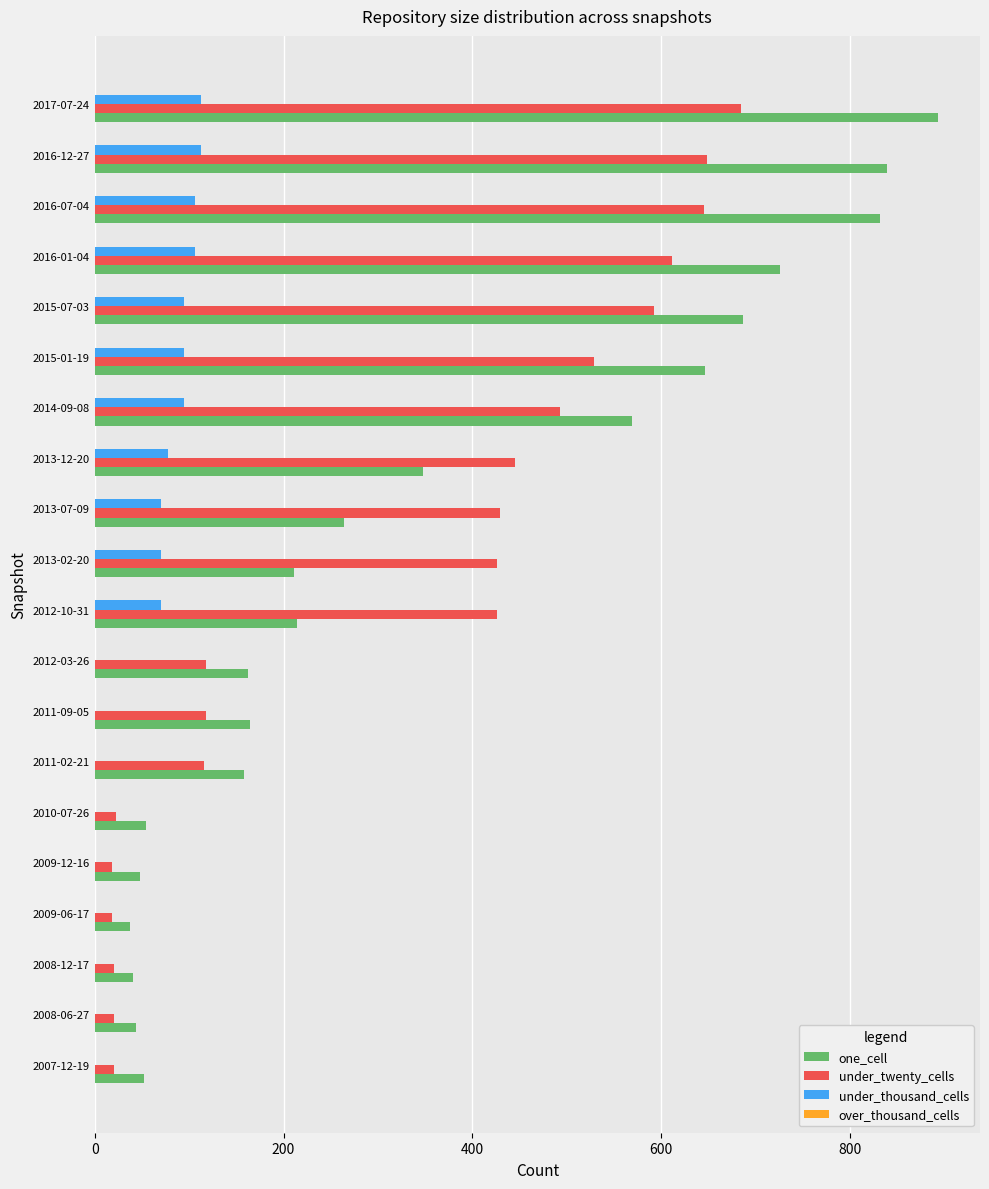

The under_twenty_cells series shows 445 at 2013-12-20. True or false?

True